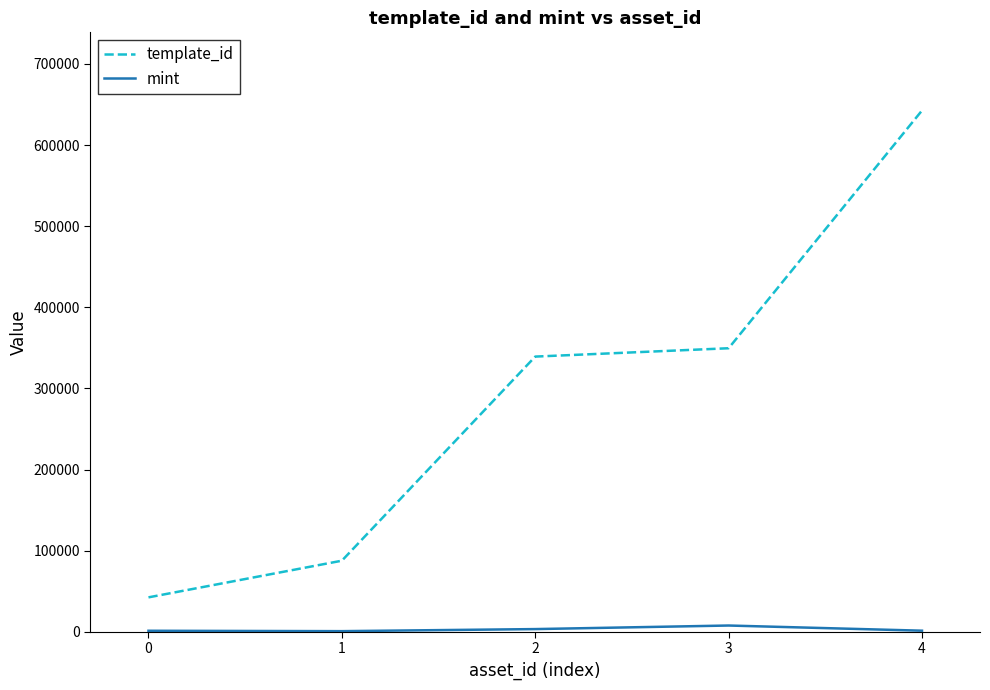

Rank the series by their maximum value, from lowest to highest.

mint, template_id